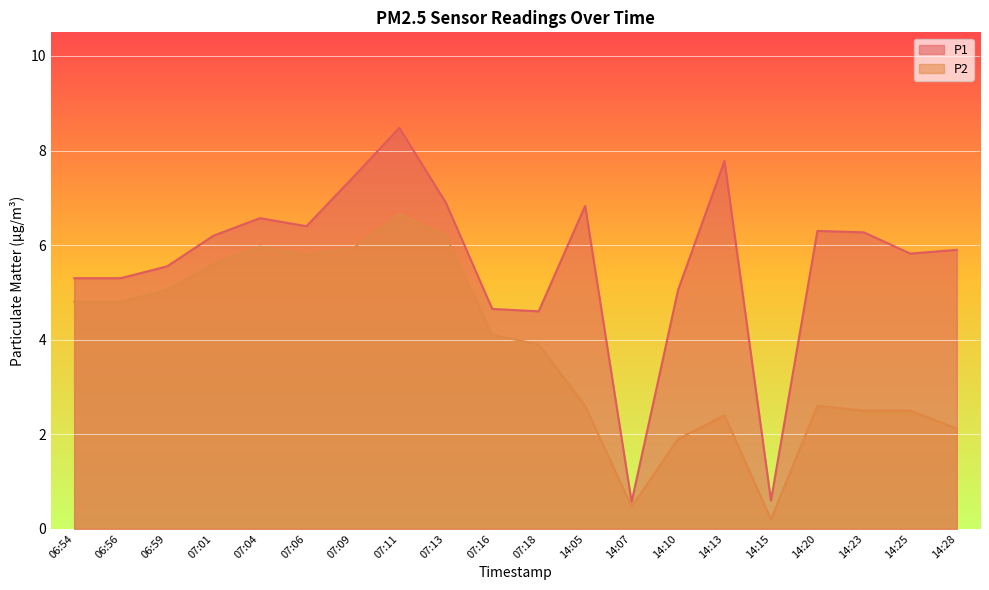

How many lines are shown in the chart?

2